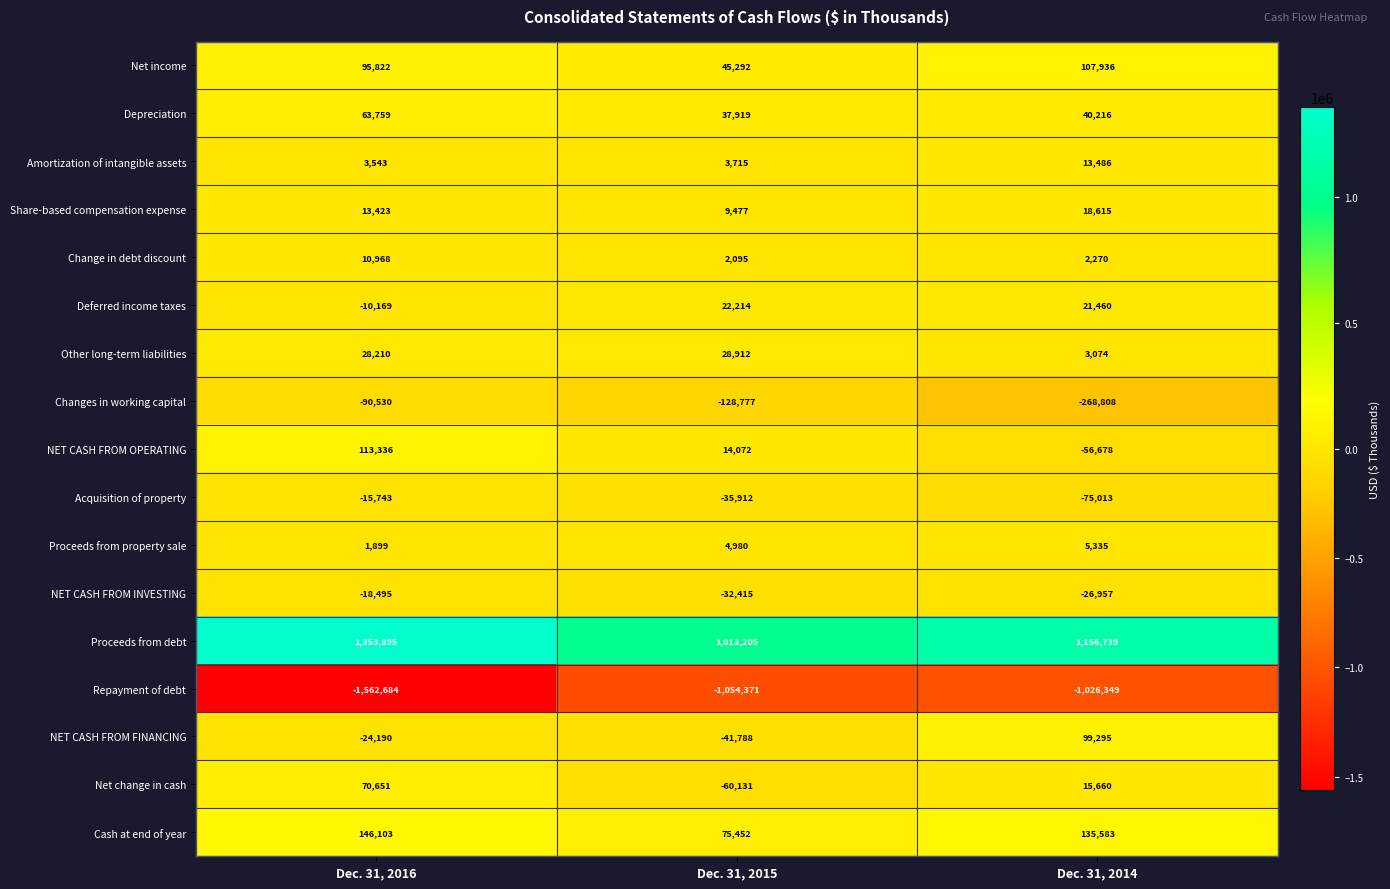

Read the Repayment of debt value at Dec. 31, 2015, to the nearest 100.

-1054400